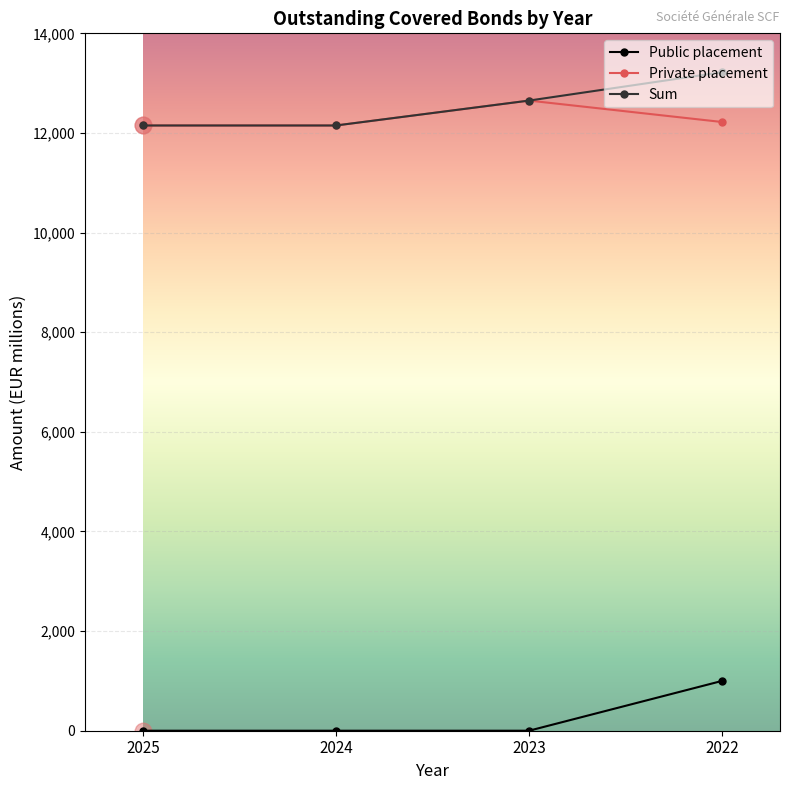

List the series in order of their peak value, highest first.

Sum, Private placement, Public placement